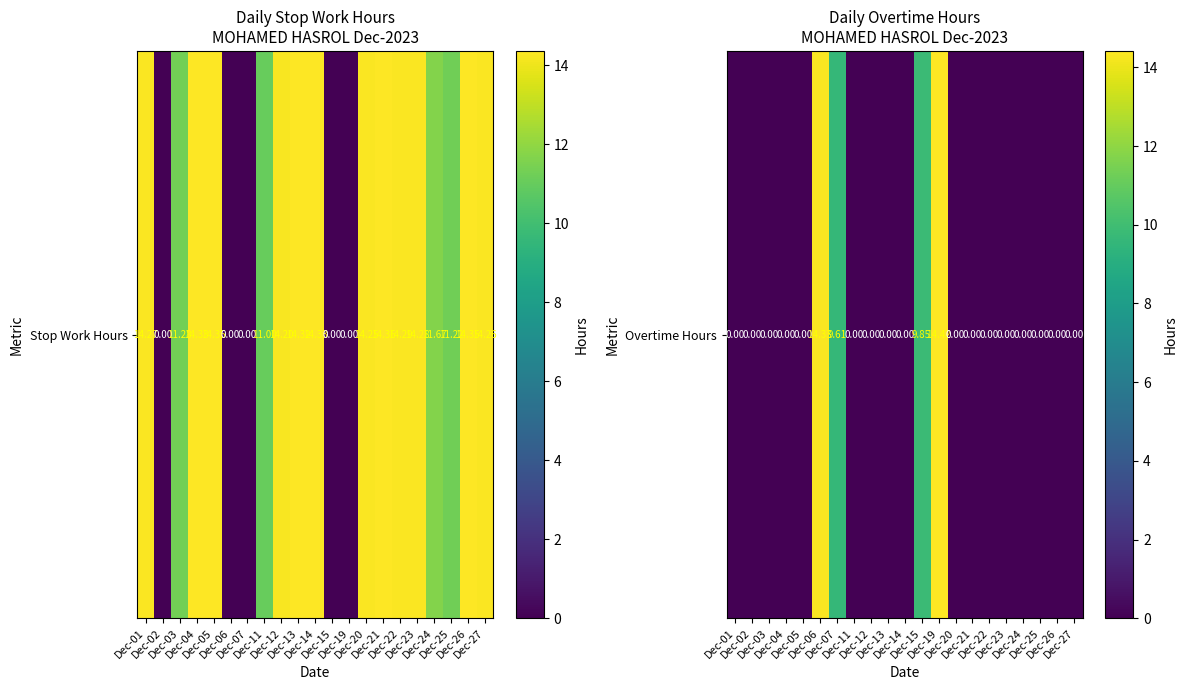

Reading right to left, list all the values displayed in this chart.

0.0	0.0	0.0	0.0	0.0	0.0	0.0	0.0	14.4	9.8	0.0	0.0	0.0	0.0	9.6	14.3	0.0	0.0	0.0	0.0	0.0